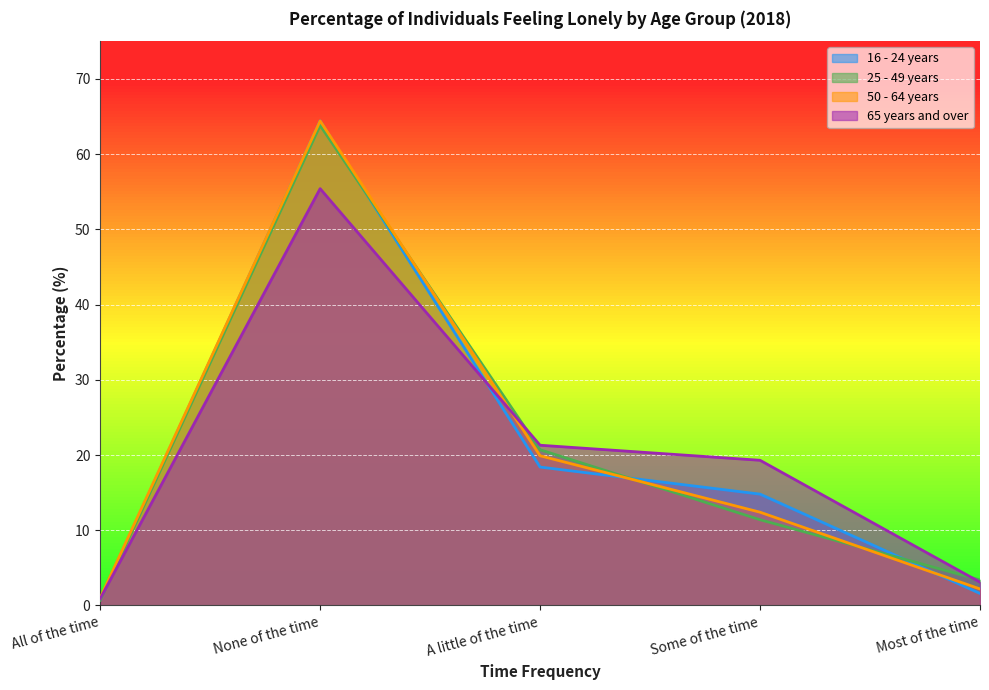

Where does the 50 - 64 years series first go above 12?

None of the time